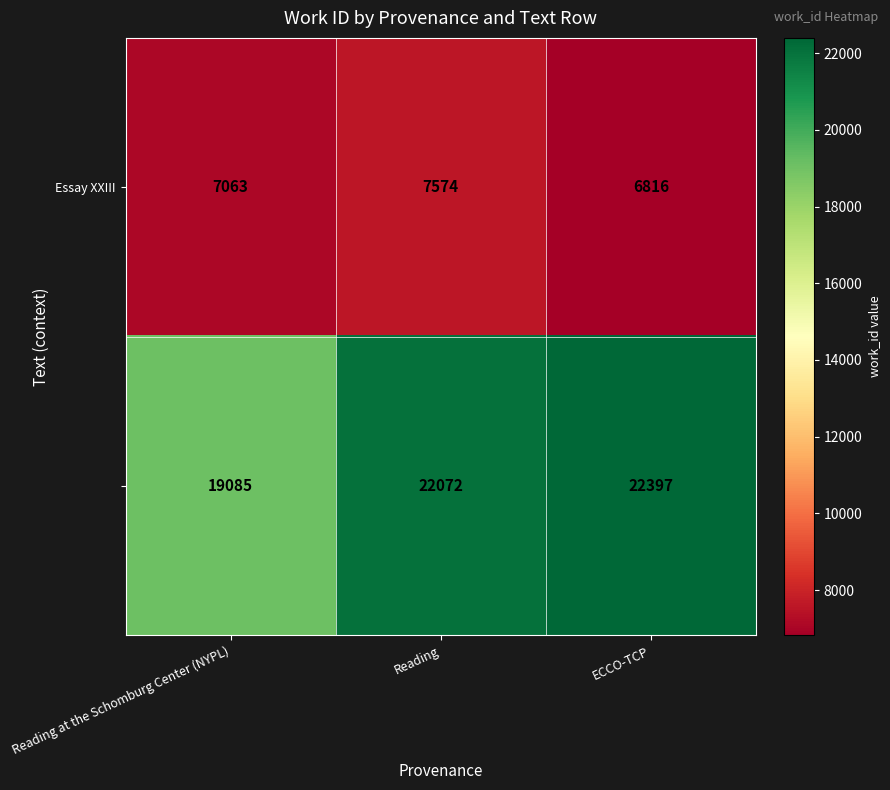

What is the spread (max minus min) of values at Reading at the Schomburg Center (NYPL)?

12022